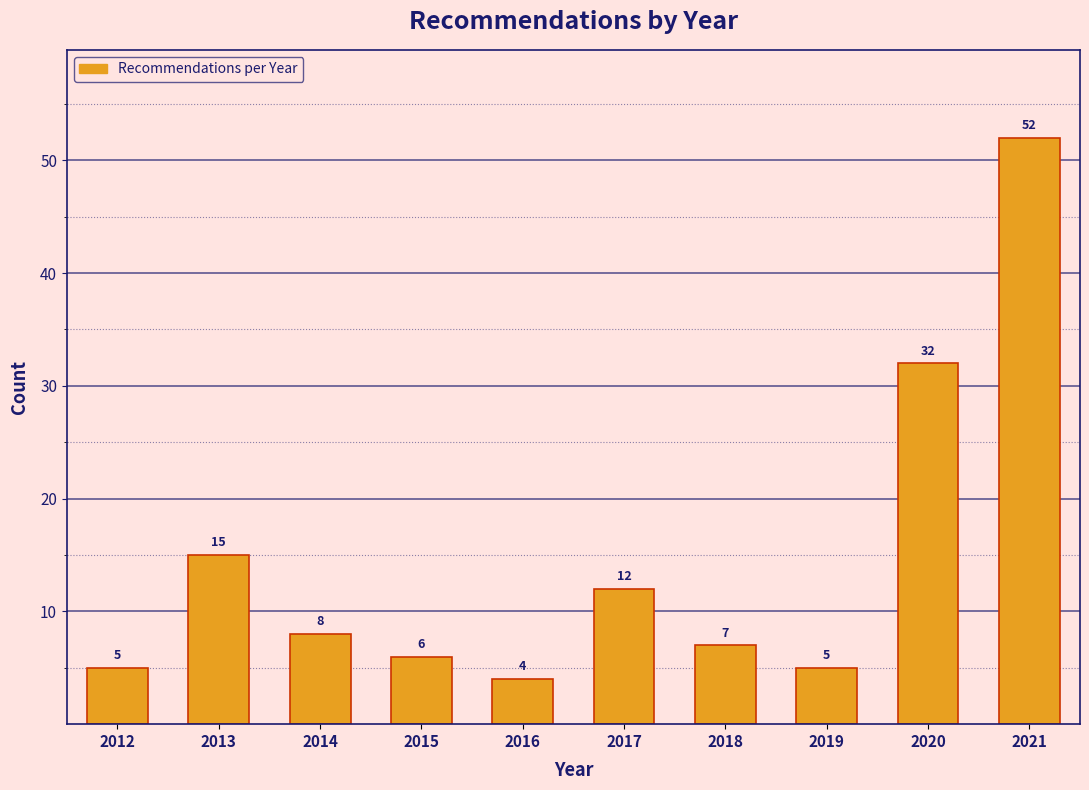

Reading right to left, list all the values displayed in this chart.

2021=52	2020=32	2019=5	2018=7	2017=12	2016=4	2015=6	2014=8	2013=15	2012=5